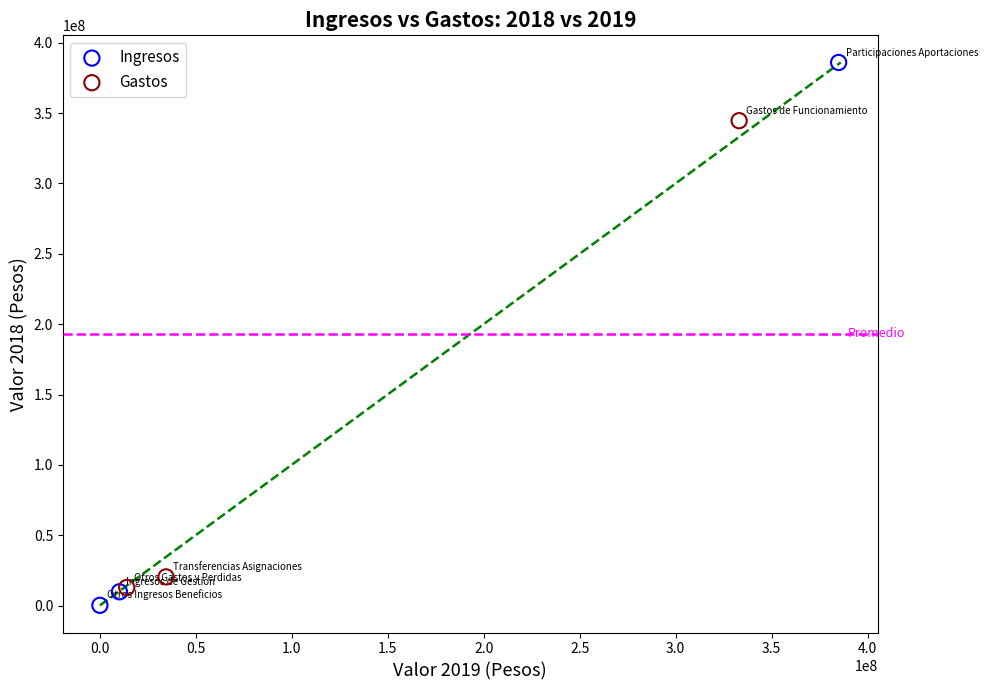

Which series contains the highest Y value?

Ingresos